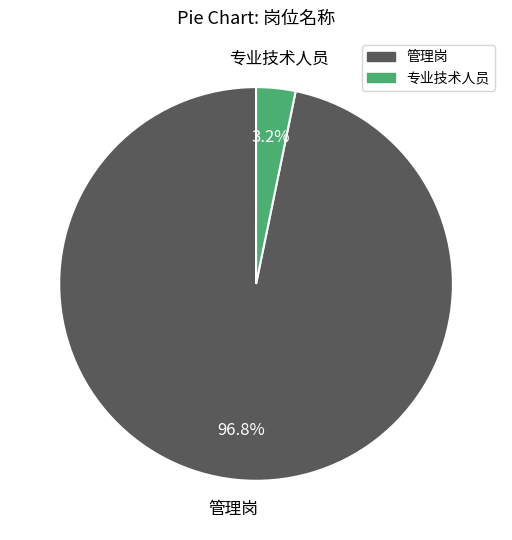

What percentage is the 管理岗 slice, to the nearest percent?

97%